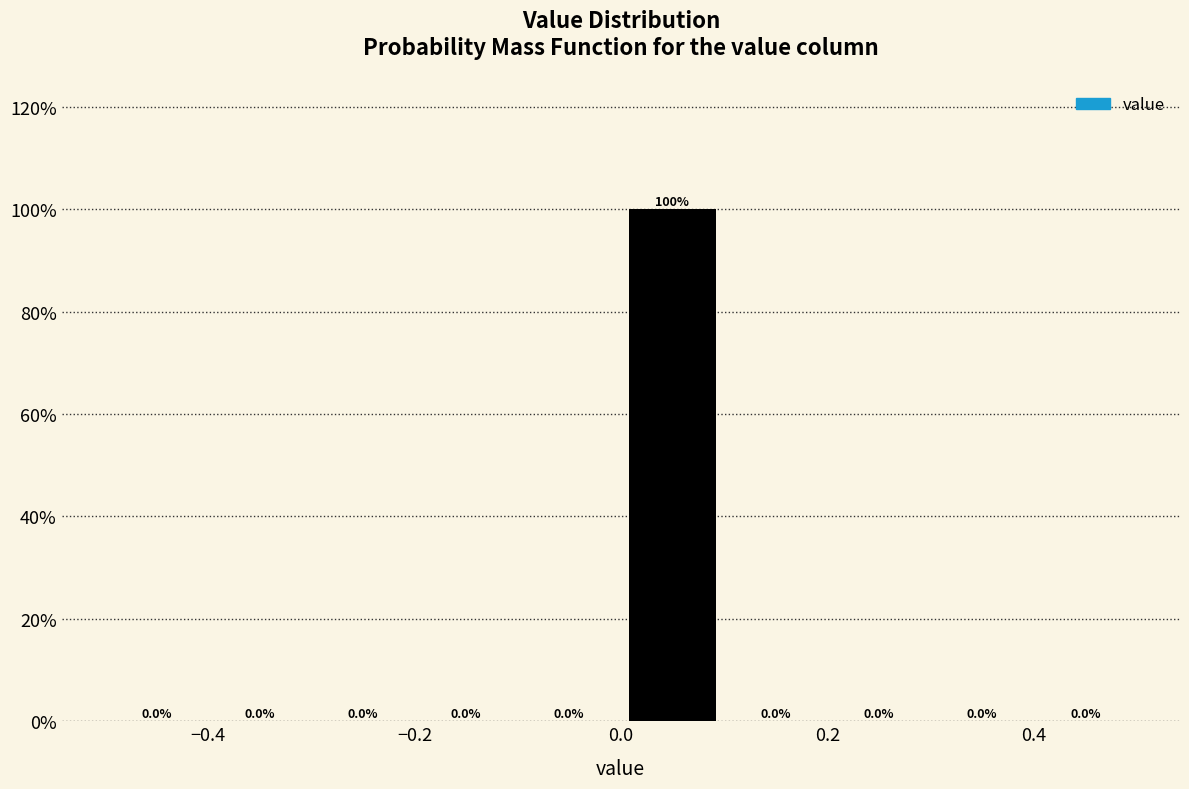

What is the height of the bar covering 0.0 to 0.1 on the x-axis?

100.0